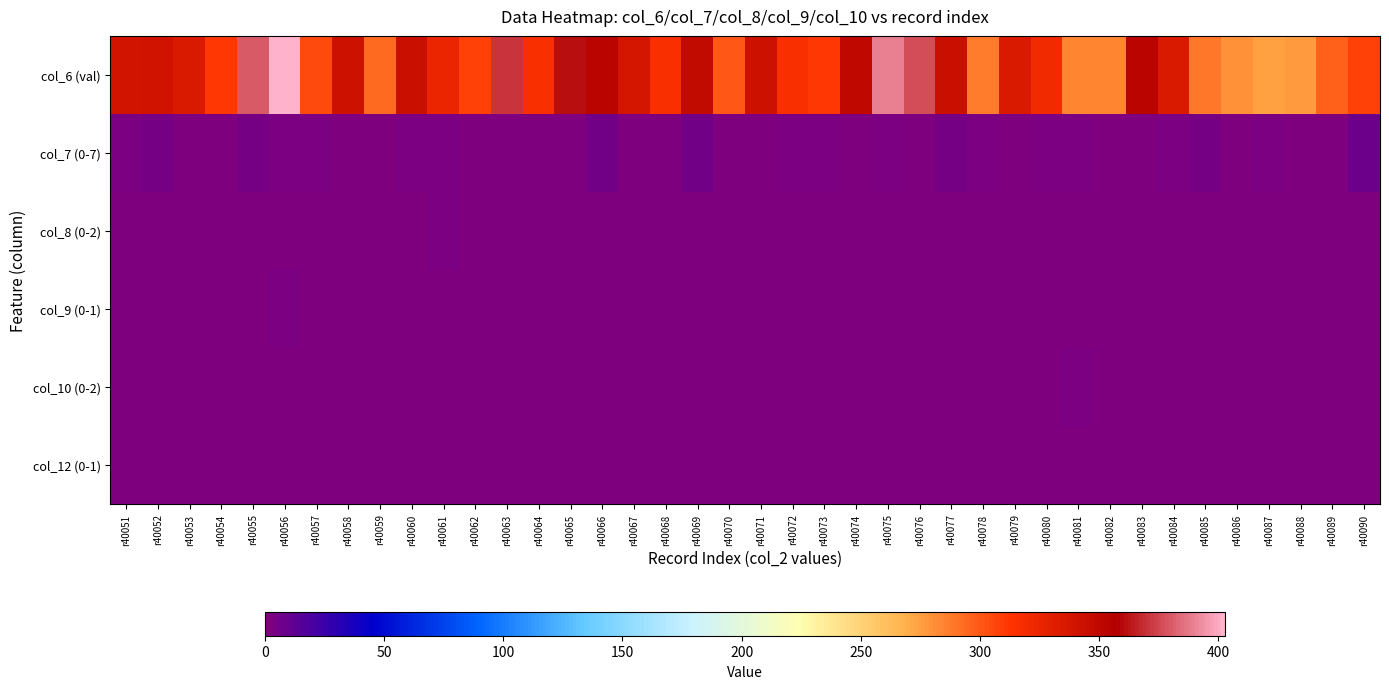

List the series in order of their peak value, highest first.

col_6 (val), col_7 (0-7), col_8 (0-2), col_9 (0-1), col_10 (0-2), col_12 (0-1)